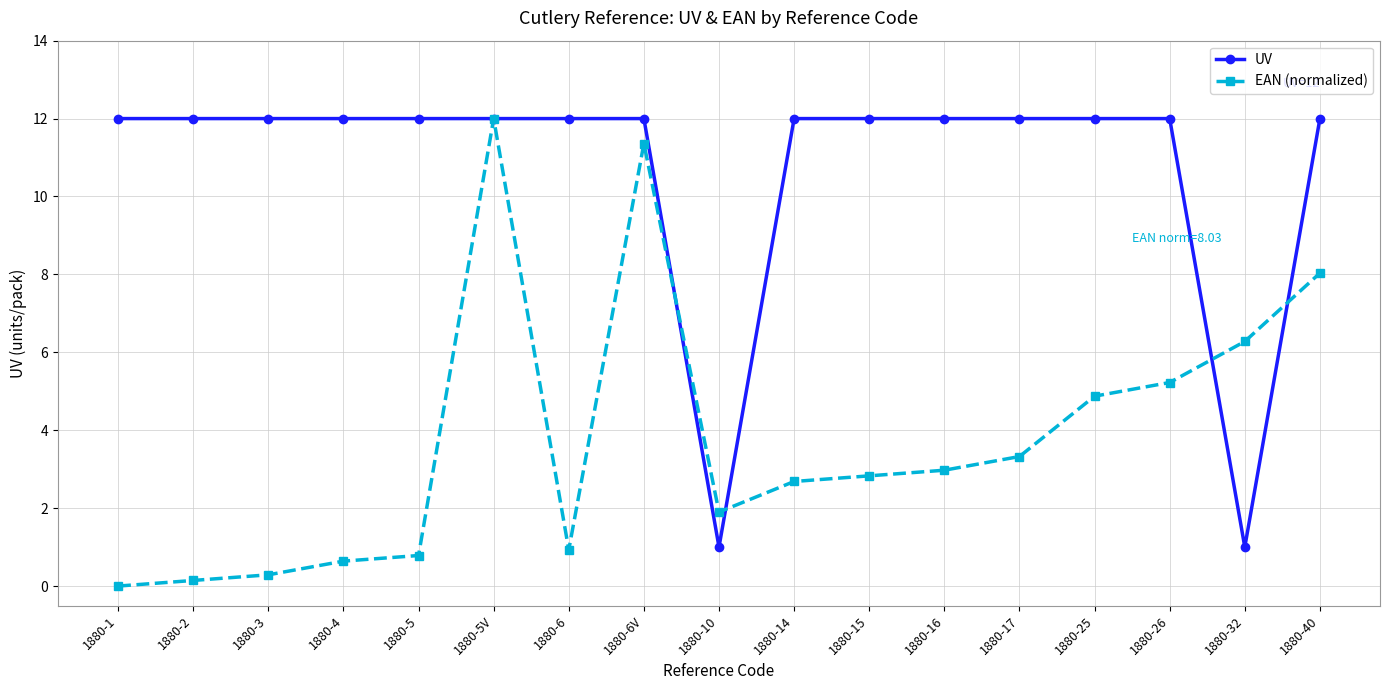

What is the value of the UV point at the 11th from the left?

12.0